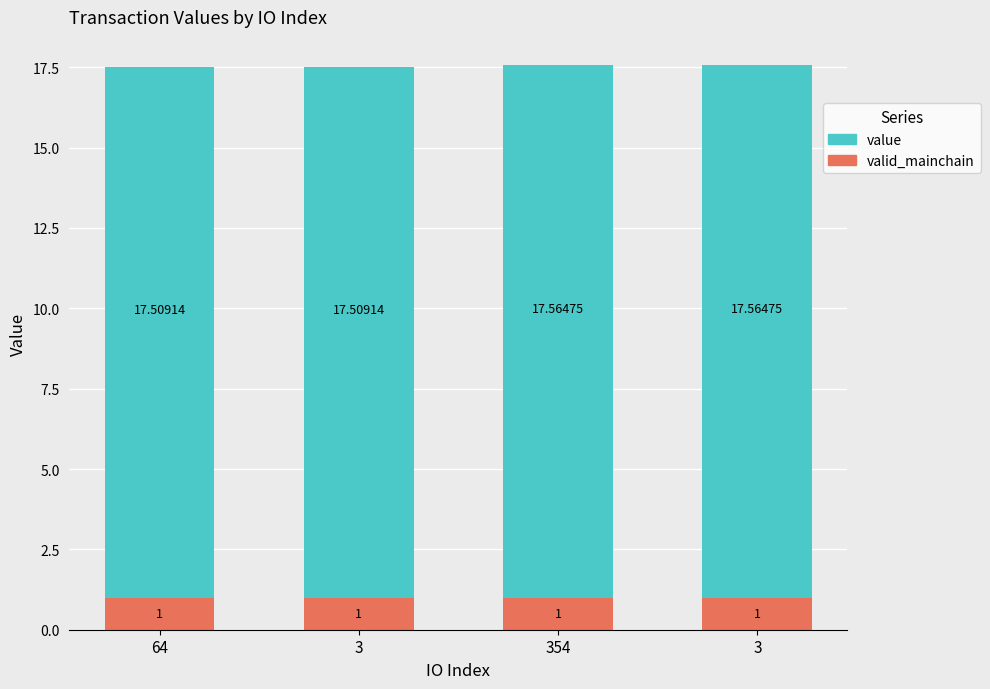

Between 3 and 3, which is larger?

3